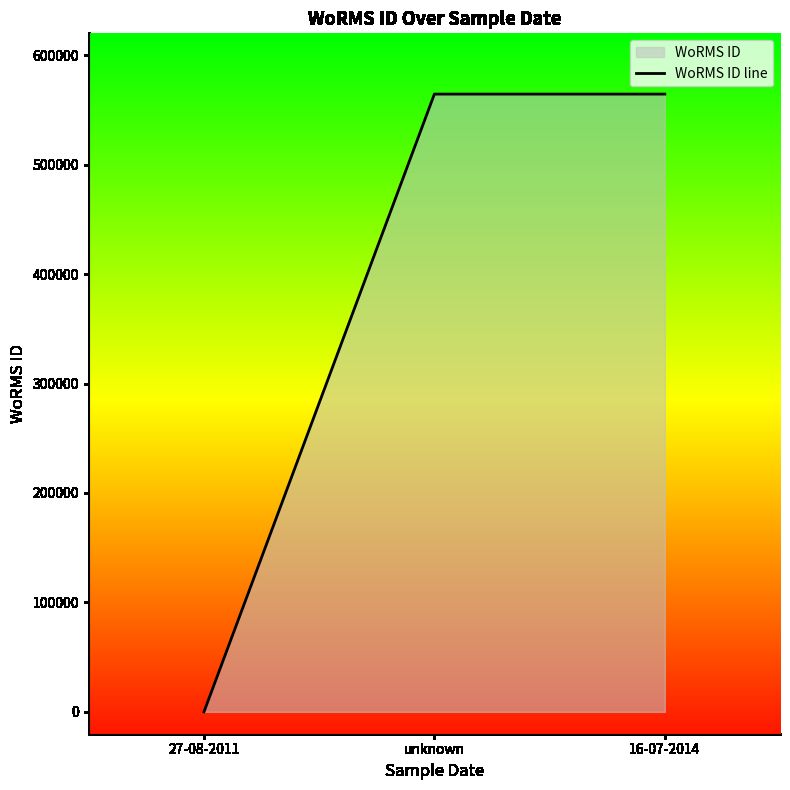

Reading left to right, extract all data points from this chart.

27-08-2011=0	unknown=564479	16-07-2014=564479